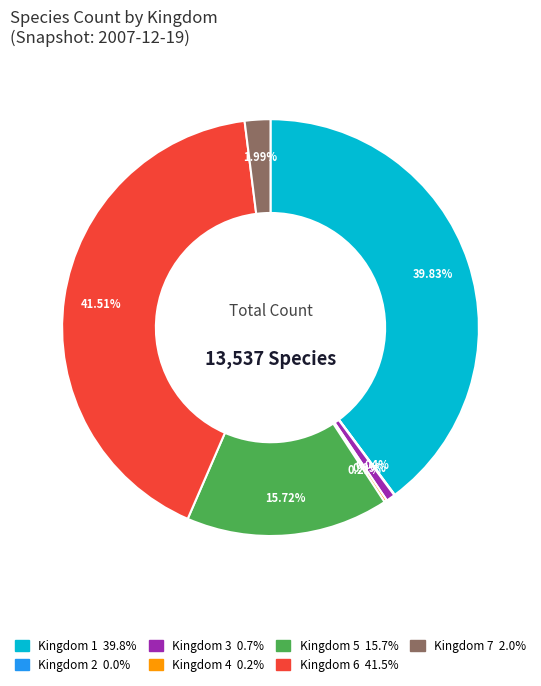

What percentage do Kingdom 3 and Kingdom 1 together represent?

40.5%